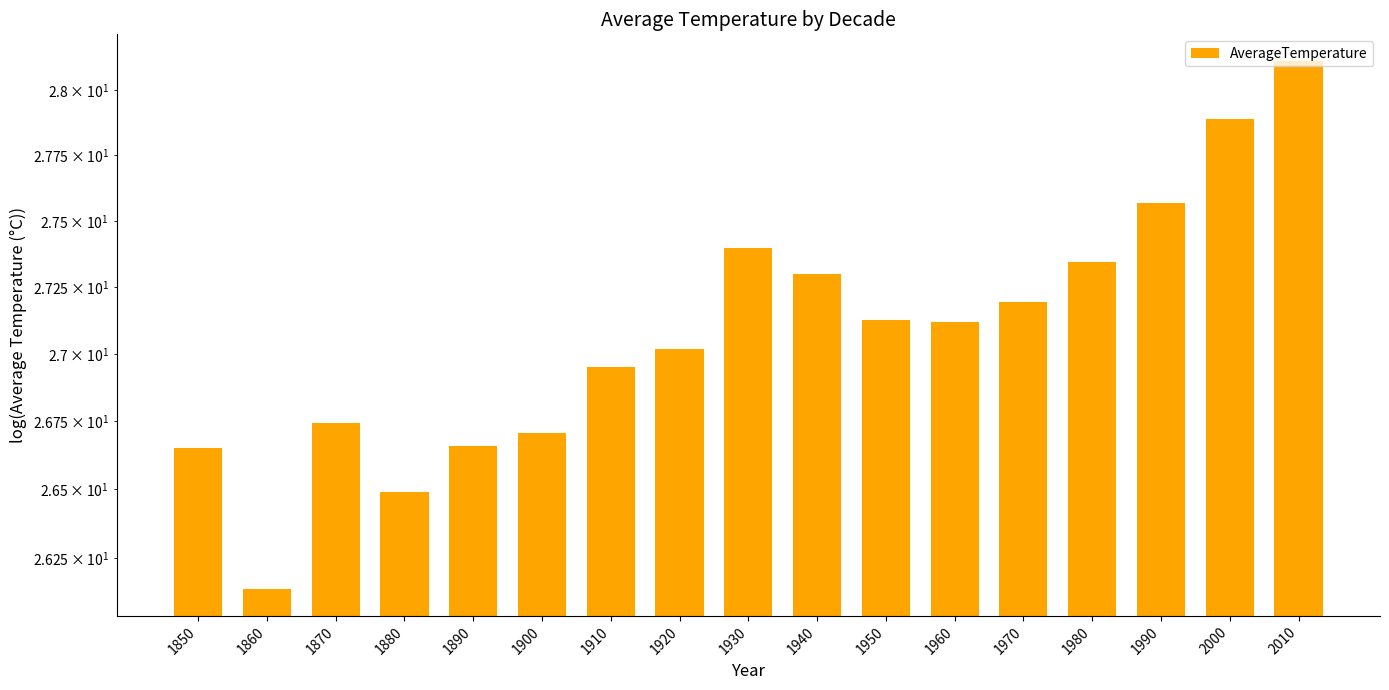

At which label does the data first exceed 27?

1920